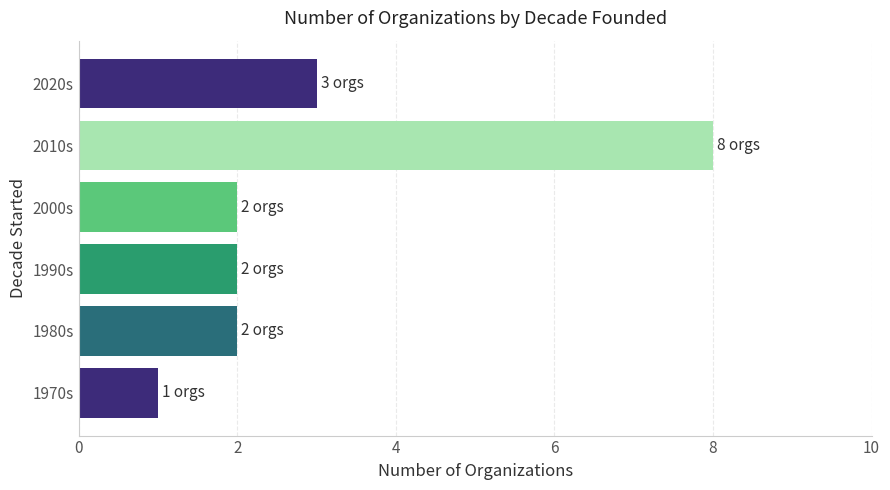

Reading bottom to top, what are all the values shown in this chart?

1	2	2	2	8	3